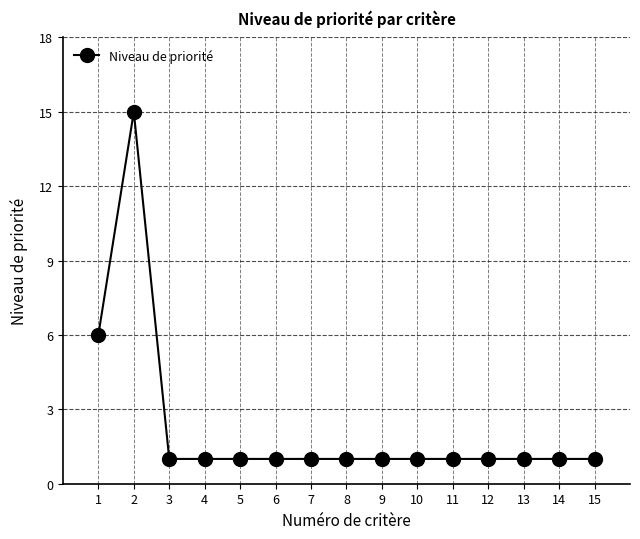

At which category does the data reach its first local peak?

2